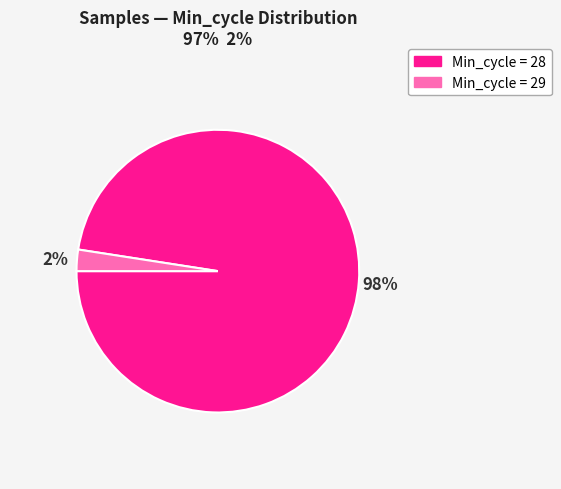

To the nearest percent, what is the average slice percentage?

50%